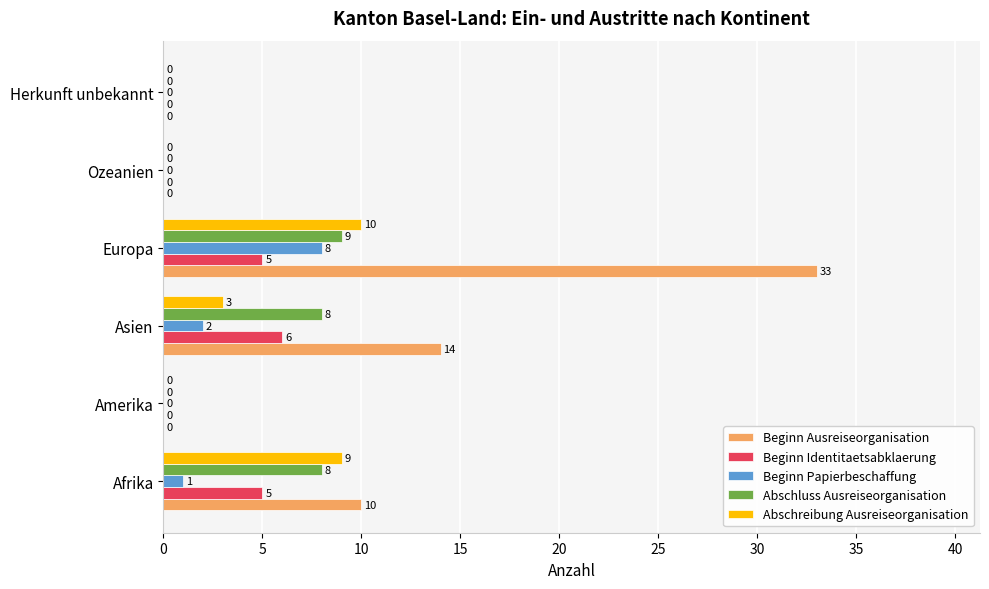

The Beginn Ausreiseorganisation series shows 17 at Amerika. True or false?

False